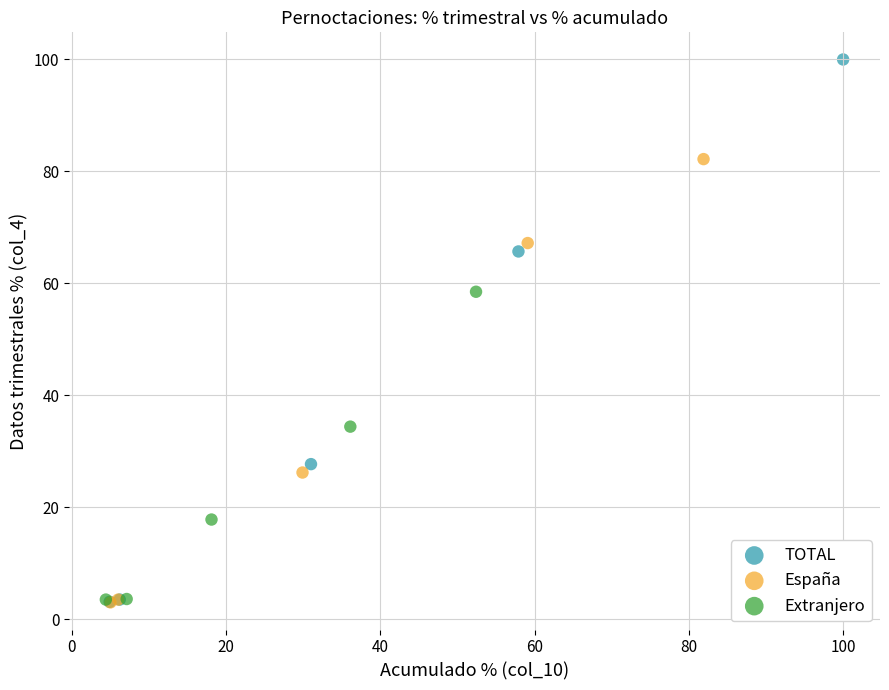

Which series has the widest spread of Y values?

TOTAL